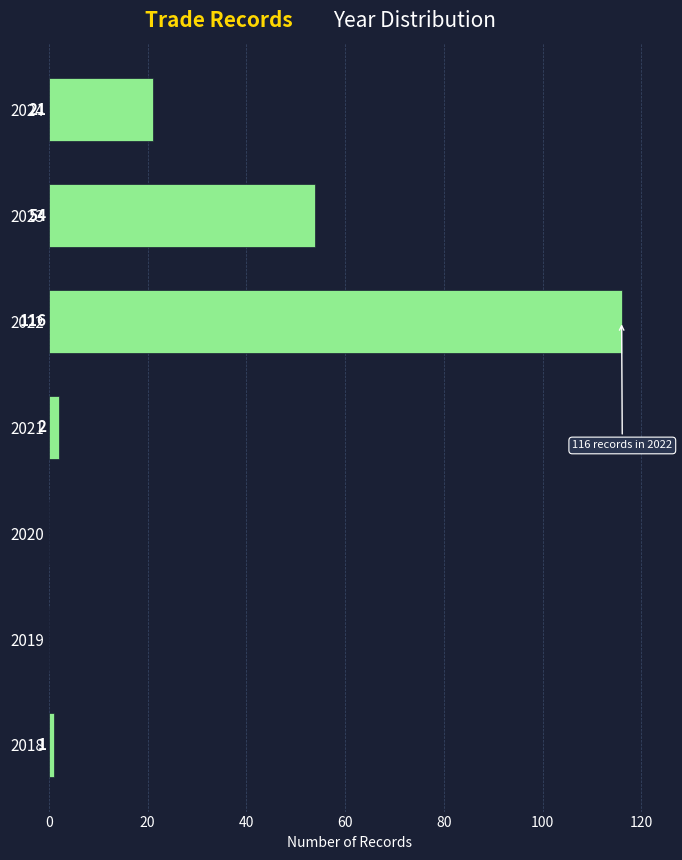

Reading top to bottom, list all the values displayed in this chart.

2024=21	2023=54	2022=116	2021=2	2020=0	2019=0	2018=1